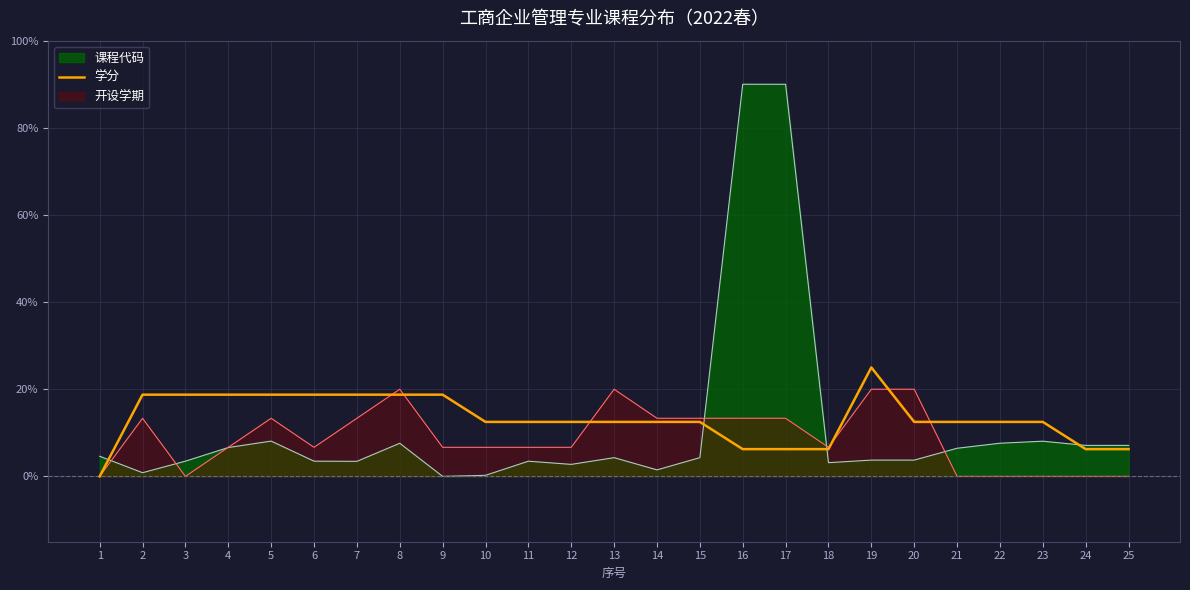

Rank the series by their average value, from highest to lowest.

学分, 课程代码, 开设学期